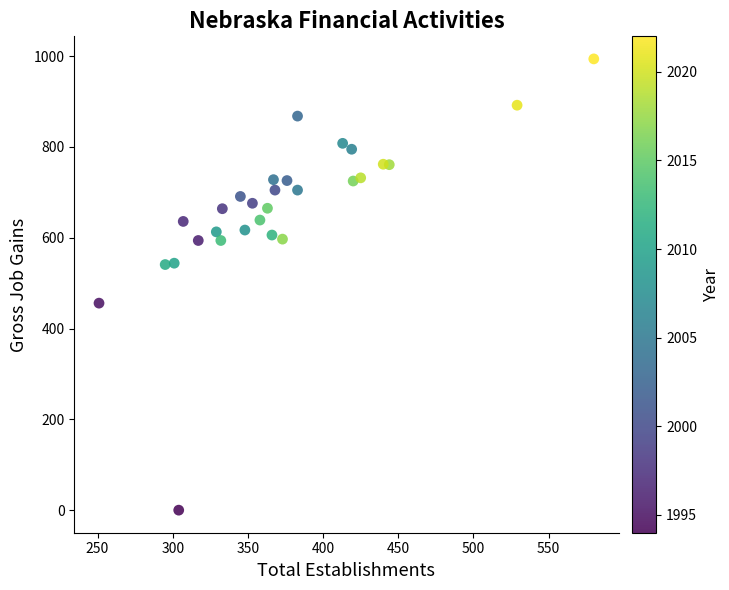

What is the range of X values (max minus min)?

329